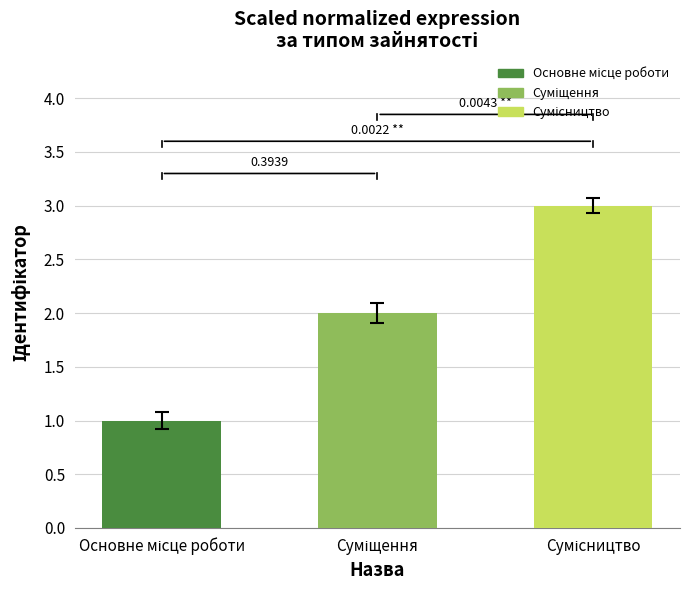

How many distinct data groups are displayed?

1